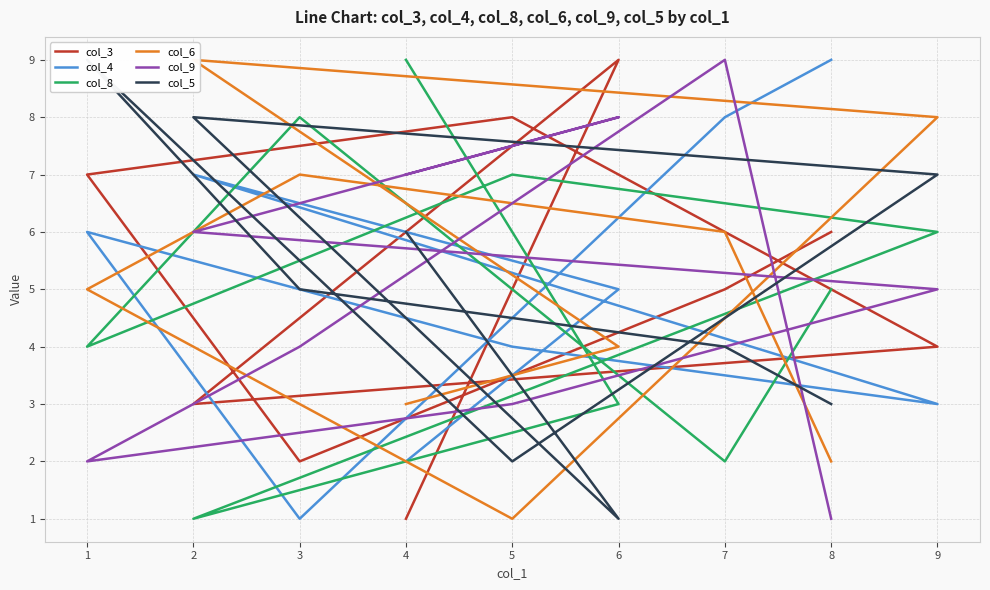

How many series are shown in this chart?

6